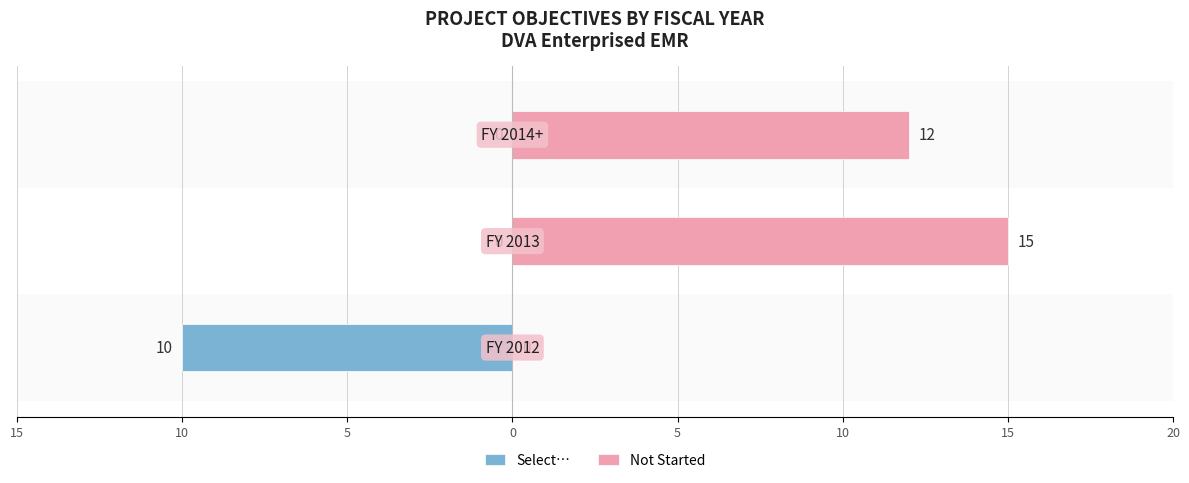

Is it true that Select… equals 0 at 10?

True